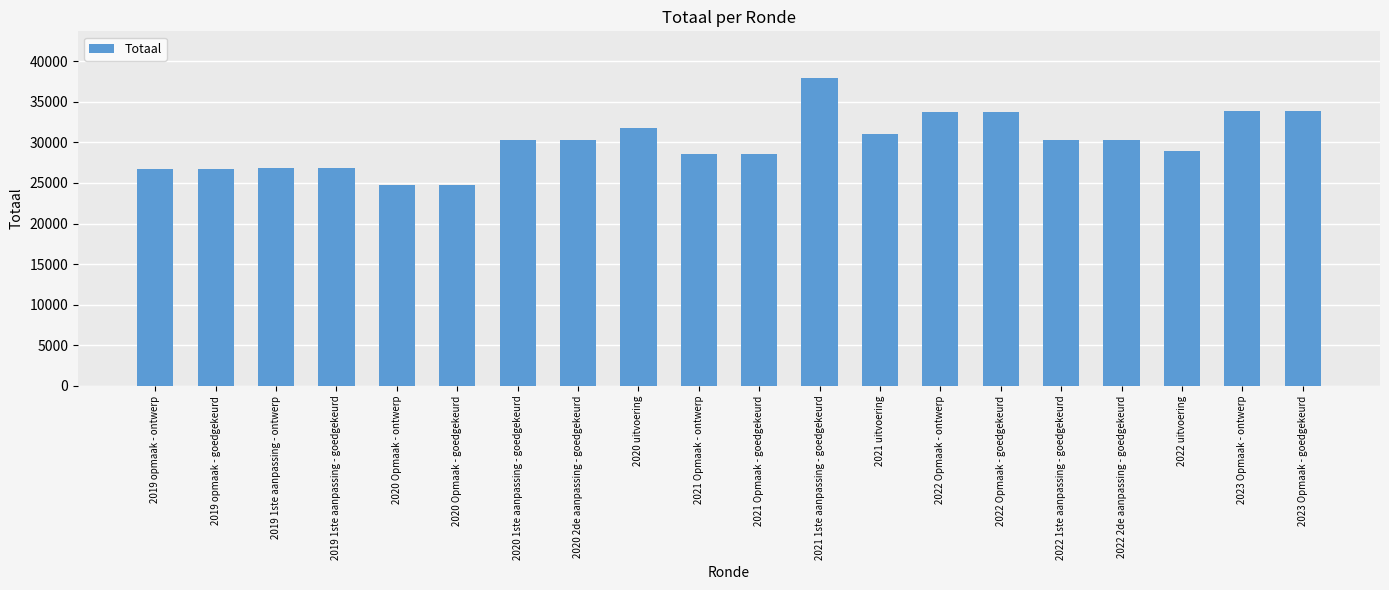

Count the number of categories in the chart.

20